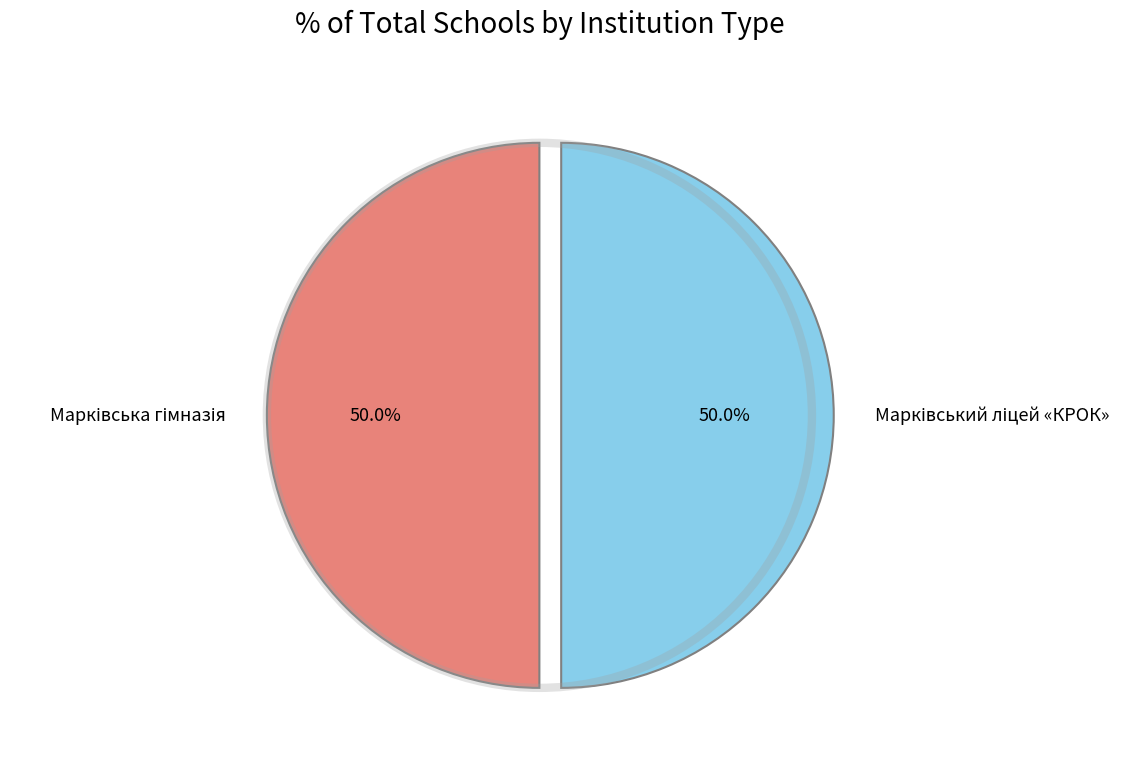

How many segments does this pie chart have?

2